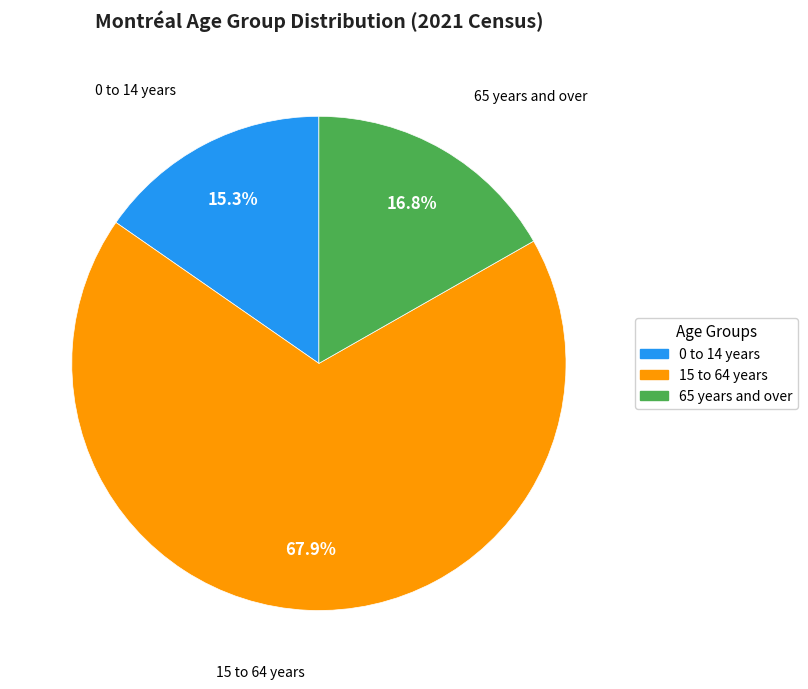

Approximately how many times larger is the value at 0 to 14 years compared to 65 years and over?

0.9